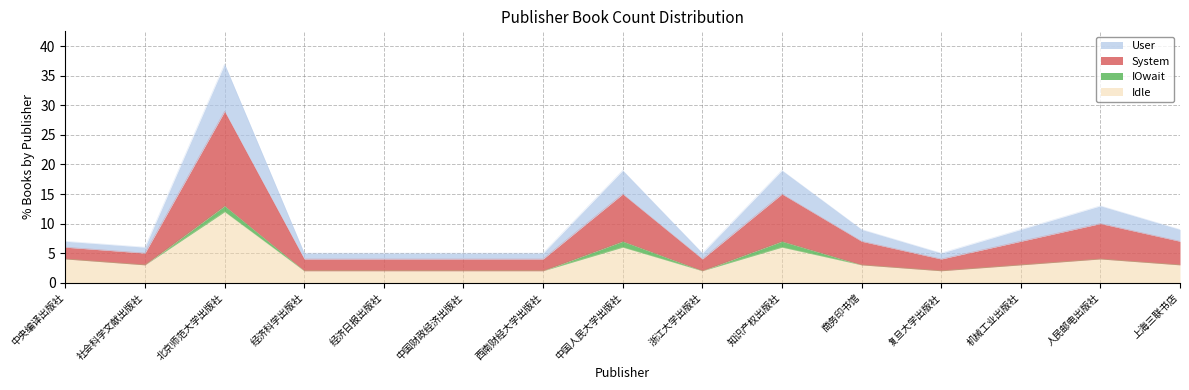

What is the total value across all series at 经济科学出版社?

5